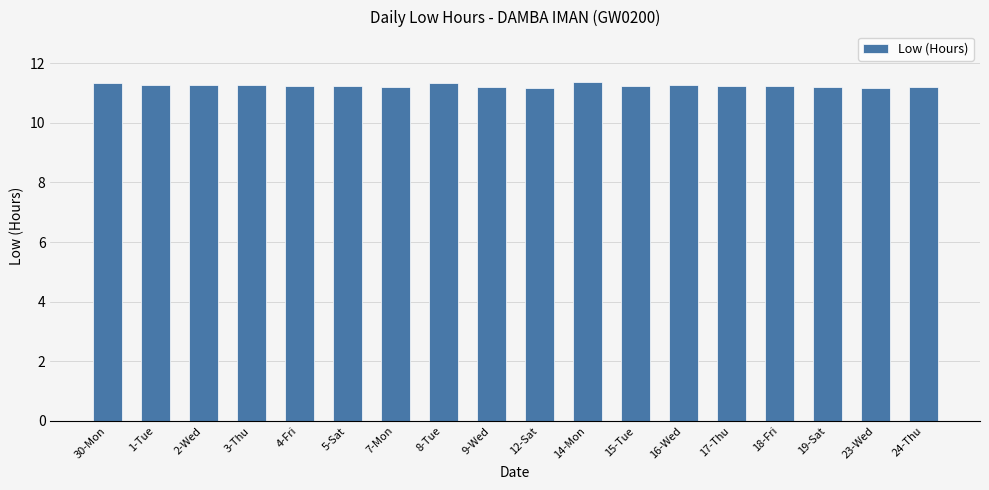

Are the bars horizontal?

No